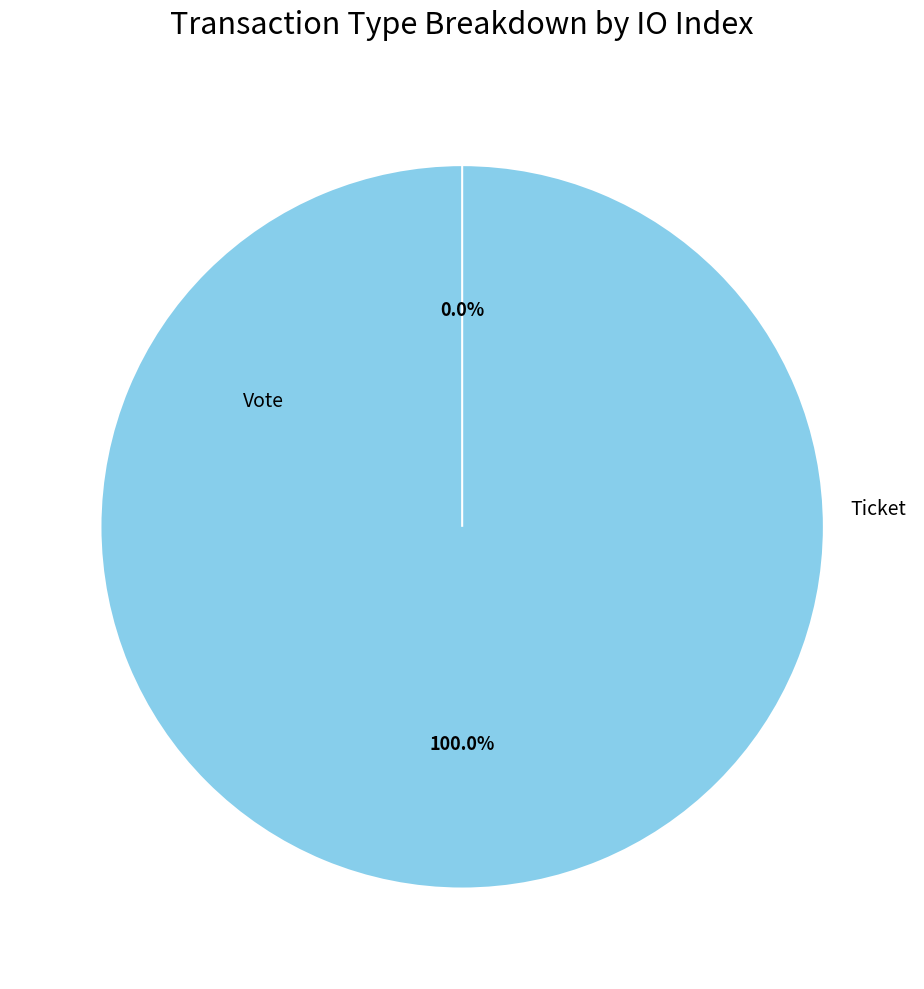

To the nearest percent, what is the difference between the Vote and Ticket slice percentages?

100%